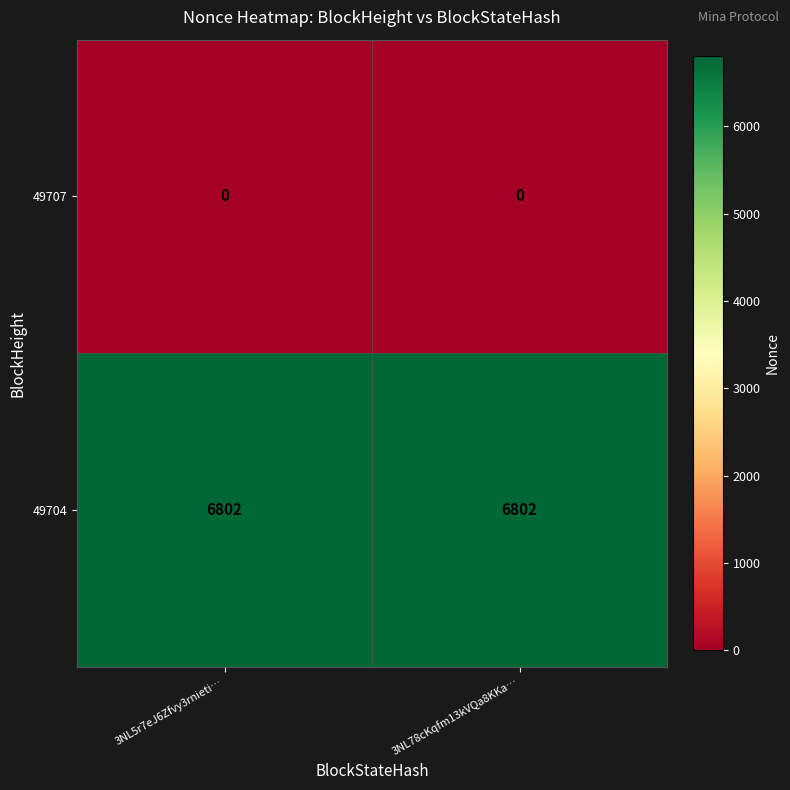

Reading right to left, transcribe all the data shown in this chart.

49707: 3NL78cKqfm13kVQa8KKa…=0	3NL5r7eJ6Zfvy3rnieti…=0
49704: 3NL78cKqfm13kVQa8KKa…=6802	3NL5r7eJ6Zfvy3rnieti…=6802